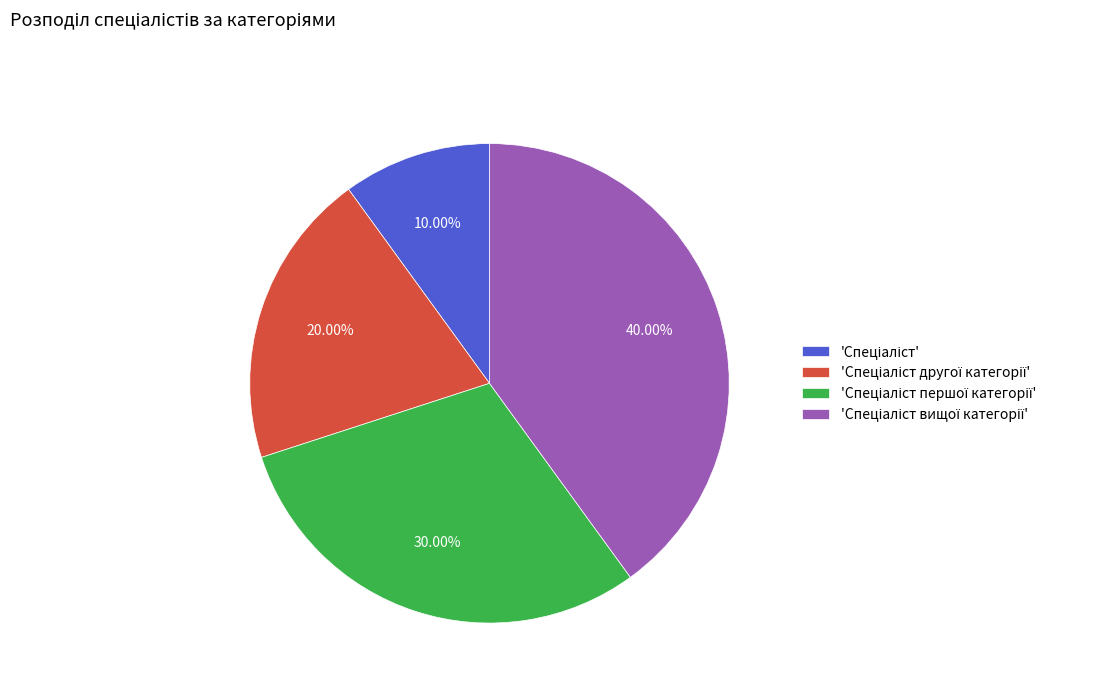

Is there any slice that represents more than half of the pie?

No